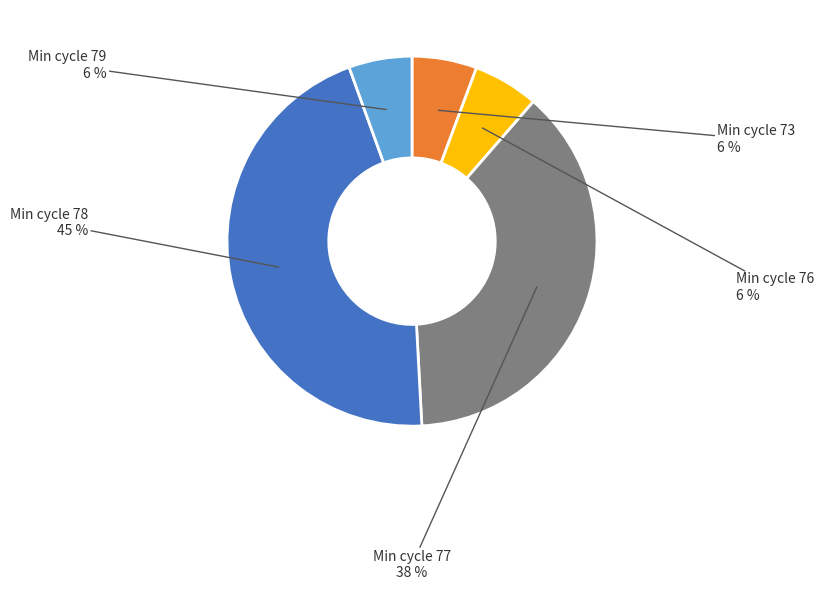

Is there a majority slice in this chart?

No